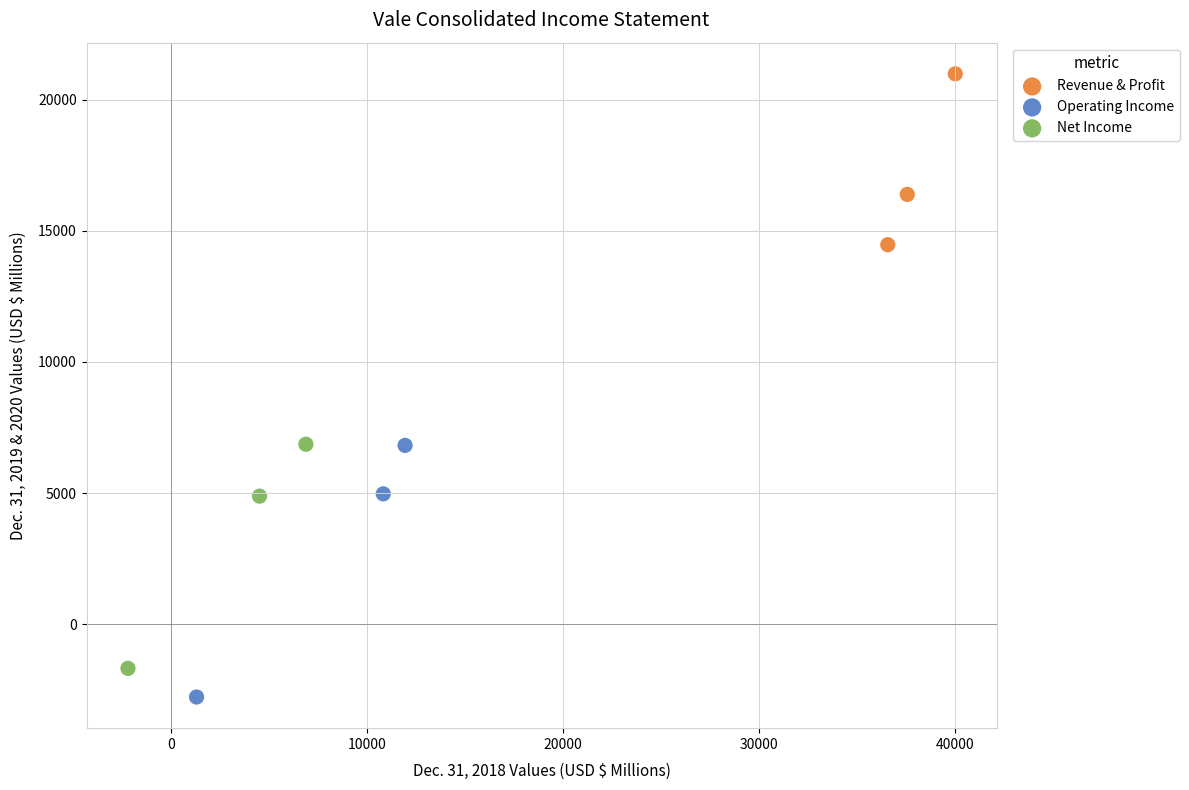

Which series has the widest spread of Y values?

Operating Income